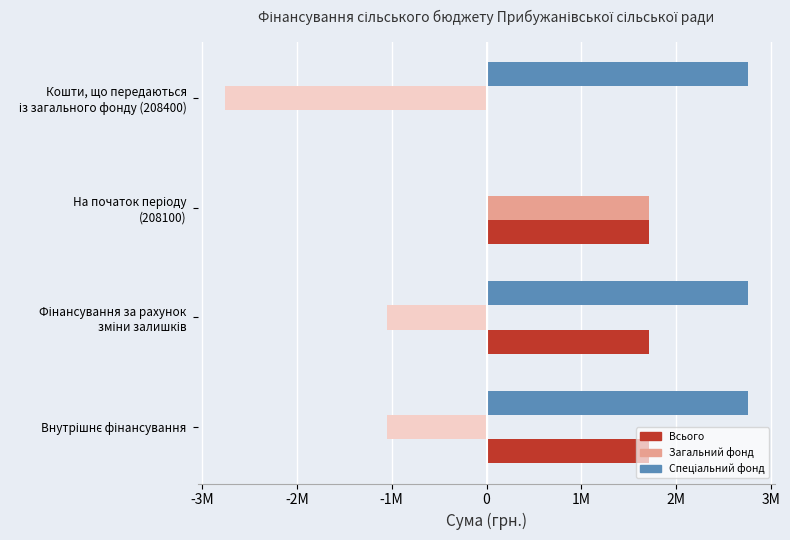

The value of Спеціальний фонд at На початок періоду (208100) is -1639671.2. True or false?

False